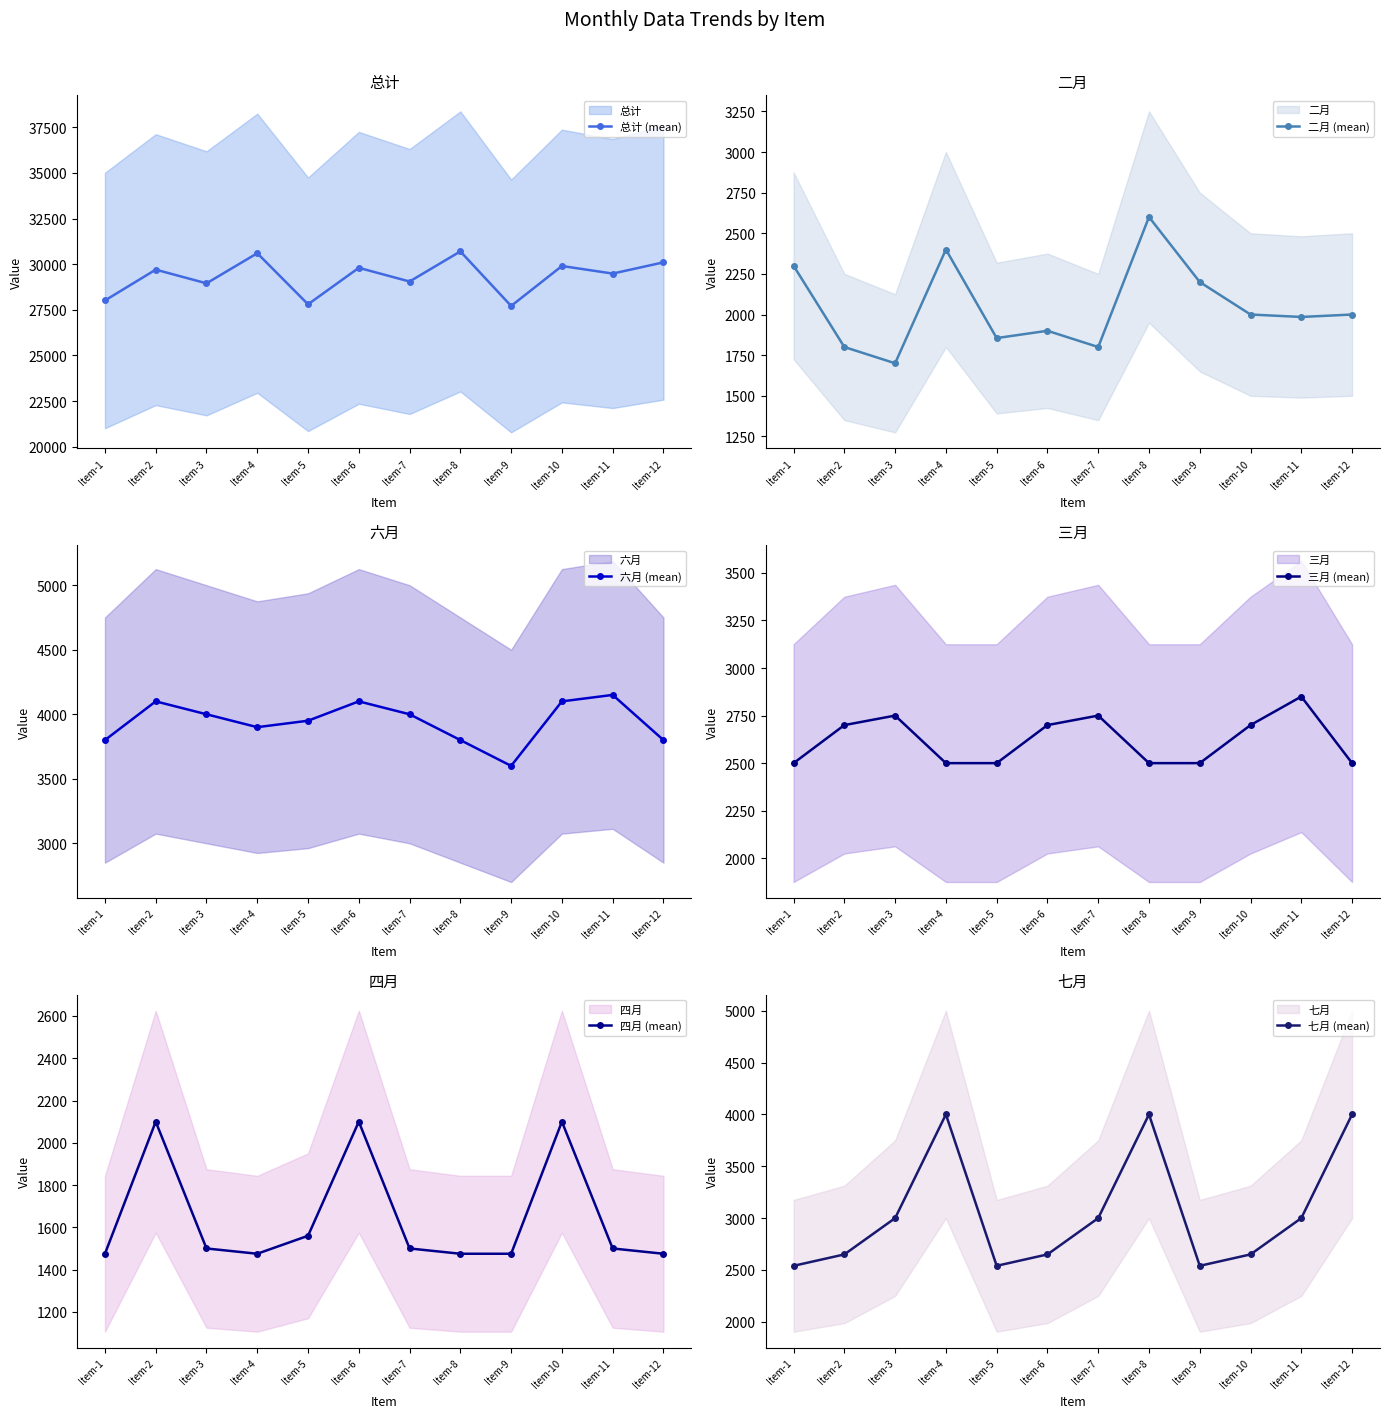

The value of 总计 (mean) at Item-6 is 29800. True or false?

True